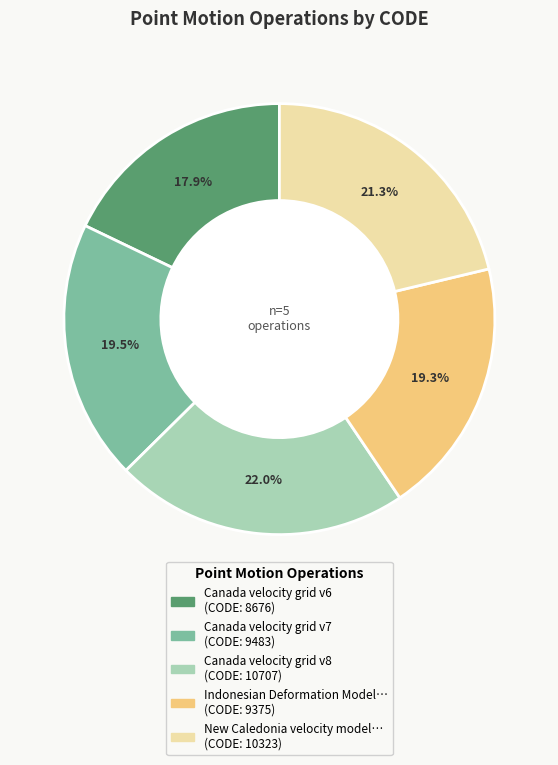

Is there a majority slice in this chart?

No